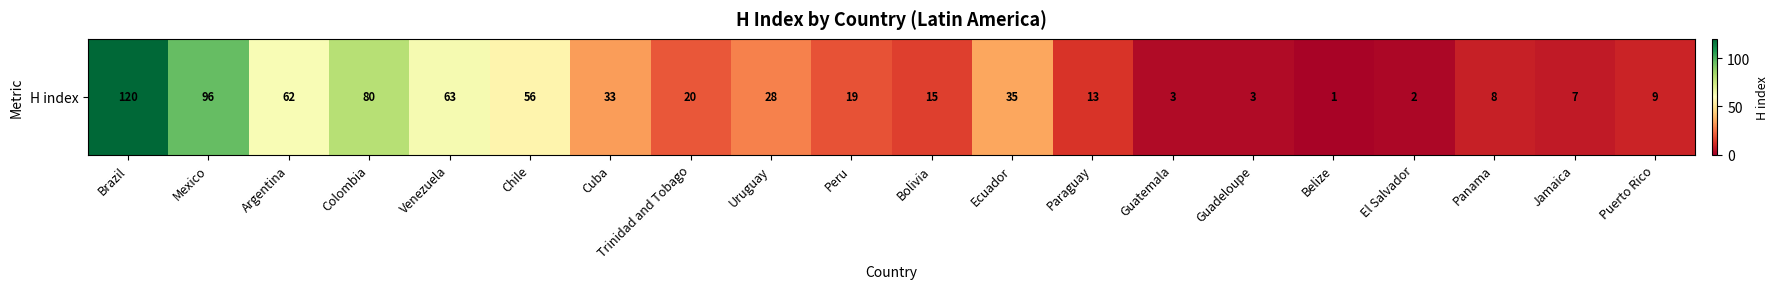

Rank the categories by value from lowest to highest.

Belize, El Salvador, Guatemala, Guadeloupe, Jamaica, Panama, Puerto Rico, Paraguay, Bolivia, Peru, Trinidad and Tobago, Uruguay, Cuba, Ecuador, Chile, Argentina, Venezuela, Colombia, Mexico, Brazil